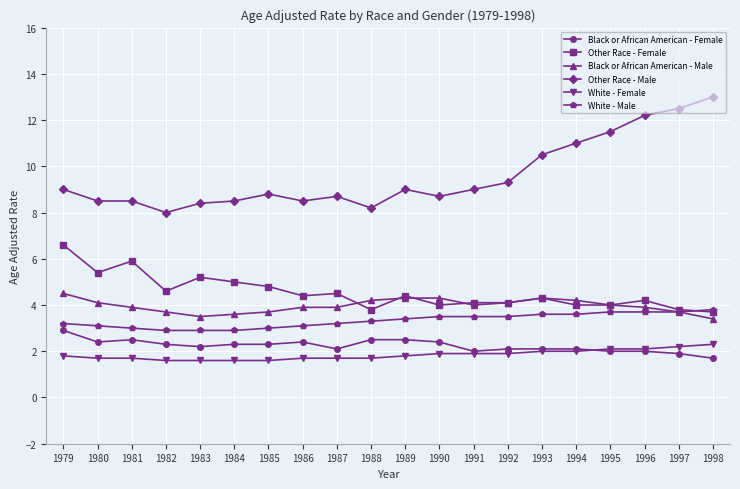

Which series ends up on top after the final intersection of Other Race - Female and Black or African American - Male?

Other Race - Female